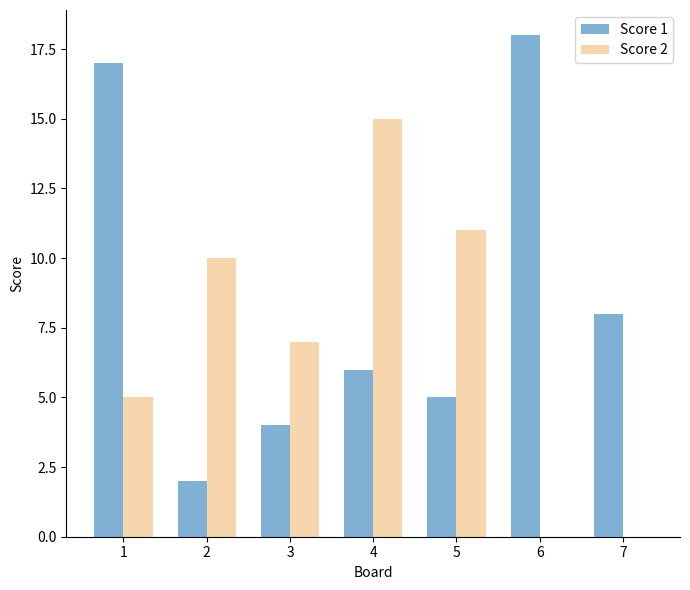

How many data points does each series have?

7